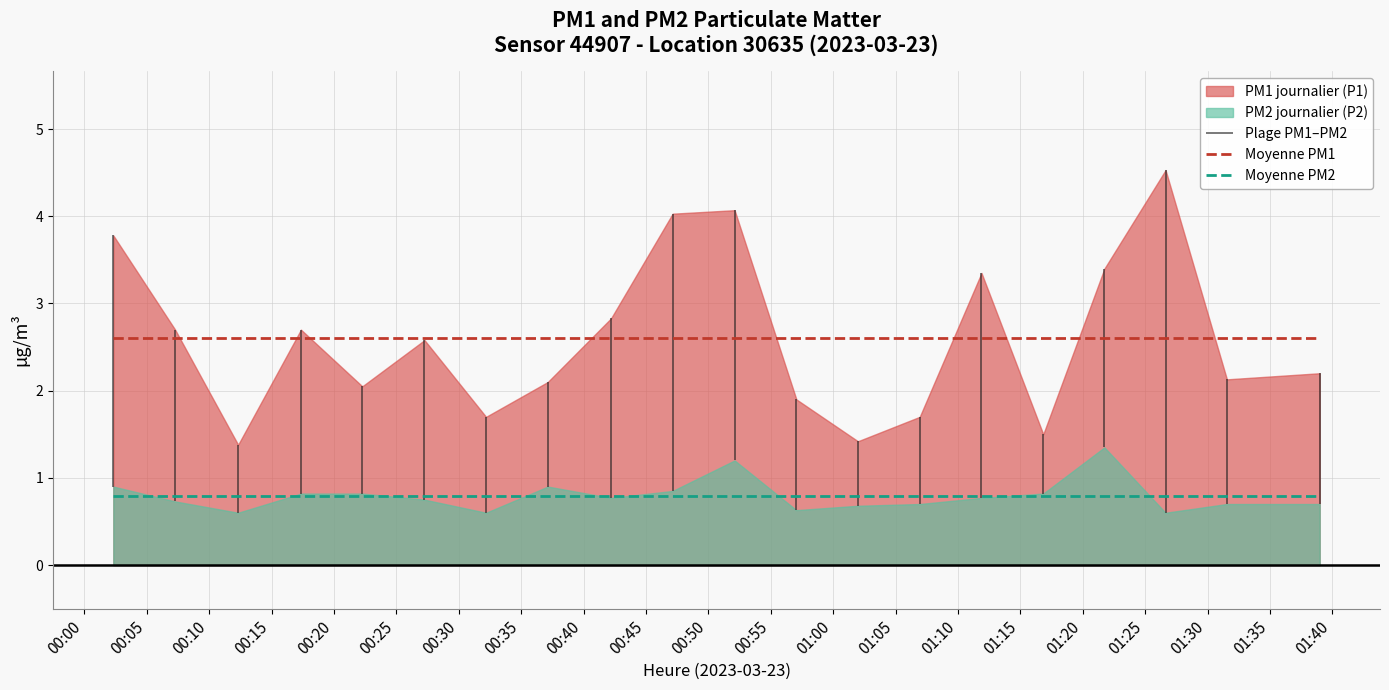

What is the minimum value for Moyenne PM2?

0.8